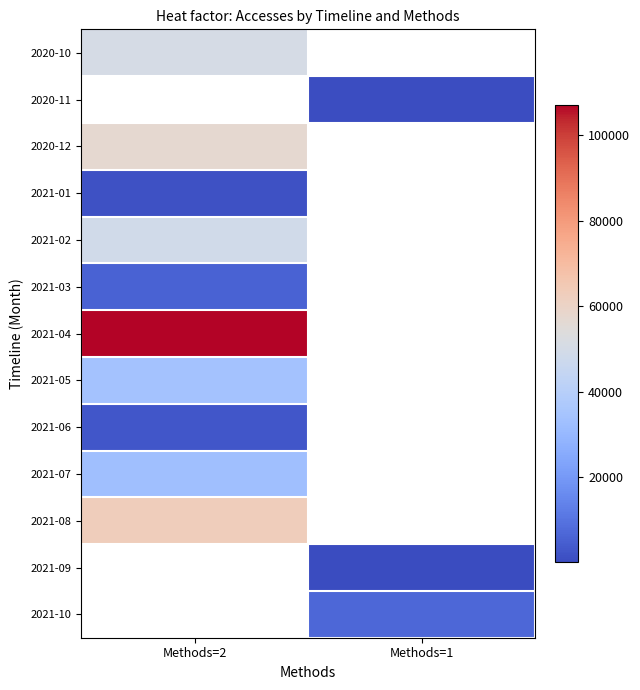

At which label does 2021-04 reach its minimum?

Methods=2